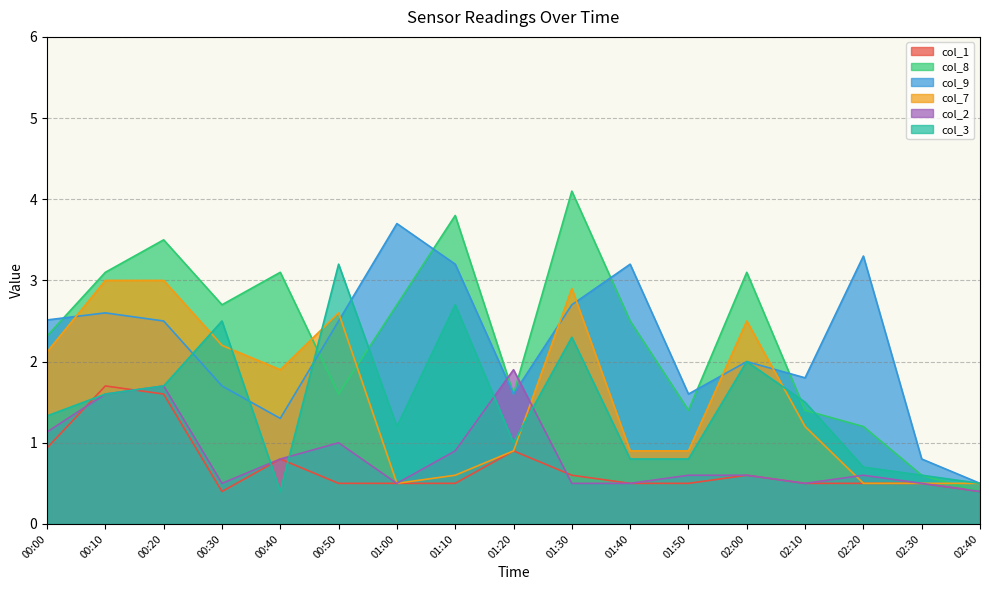

At how many categories does at least one series exceed 3?

10